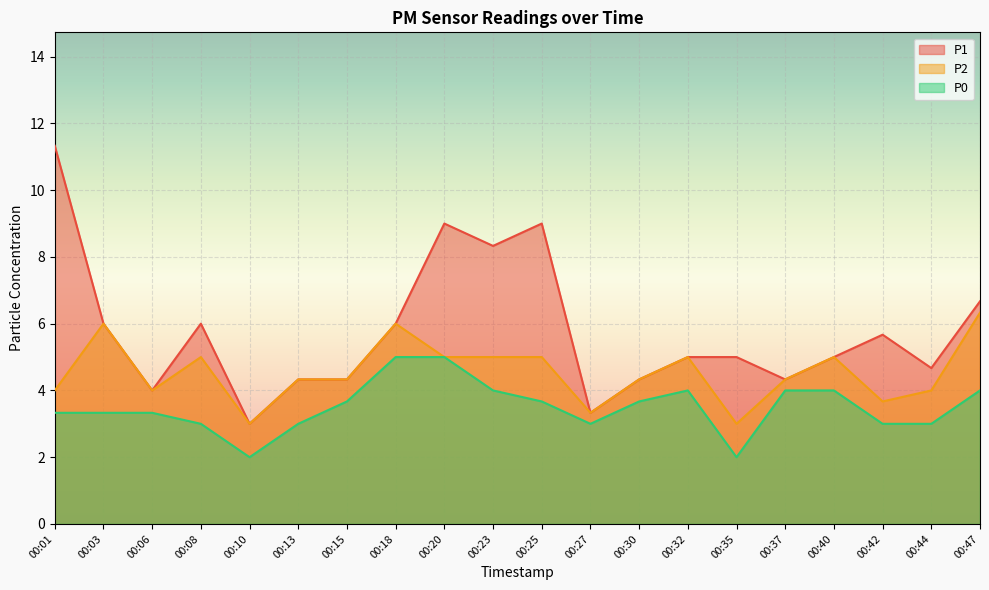

Reading left to right, transcribe all the data shown in this chart.

P1: 00:01=11.3	00:03=6.0	00:06=4.0	00:08=6.0	00:10=3.0	00:13=4.3	00:15=4.3	00:18=6.0	00:20=9.0	00:23=8.3	00:25=9.0	00:27=3.3	00:30=4.3	00:32=5.0	00:35=5.0	00:37=4.3	00:40=5.0	00:42=5.7	00:44=4.7	00:47=6.7
P2: 00:01=4.0	00:03=6.0	00:06=4.0	00:08=5.0	00:10=3.0	00:13=4.3	00:15=4.3	00:18=6.0	00:20=5.0	00:23=5.0	00:25=5.0	00:27=3.3	00:30=4.3	00:32=5.0	00:35=3.0	00:37=4.3	00:40=5.0	00:42=3.7	00:44=4.0	00:47=6.3
P0: 00:01=3.3	00:03=3.3	00:06=3.3	00:08=3.0	00:10=2.0	00:13=3.0	00:15=3.7	00:18=5.0	00:20=5.0	00:23=4.0	00:25=3.7	00:27=3.0	00:30=3.7	00:32=4.0	00:35=2.0	00:37=4.0	00:40=4.0	00:42=3.0	00:44=3.0	00:47=4.0